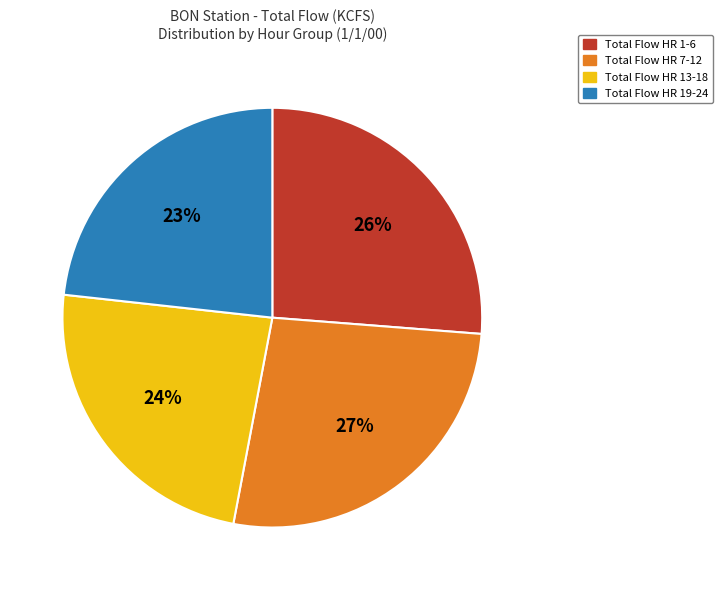

To the nearest percent, what is the average slice percentage?

25%